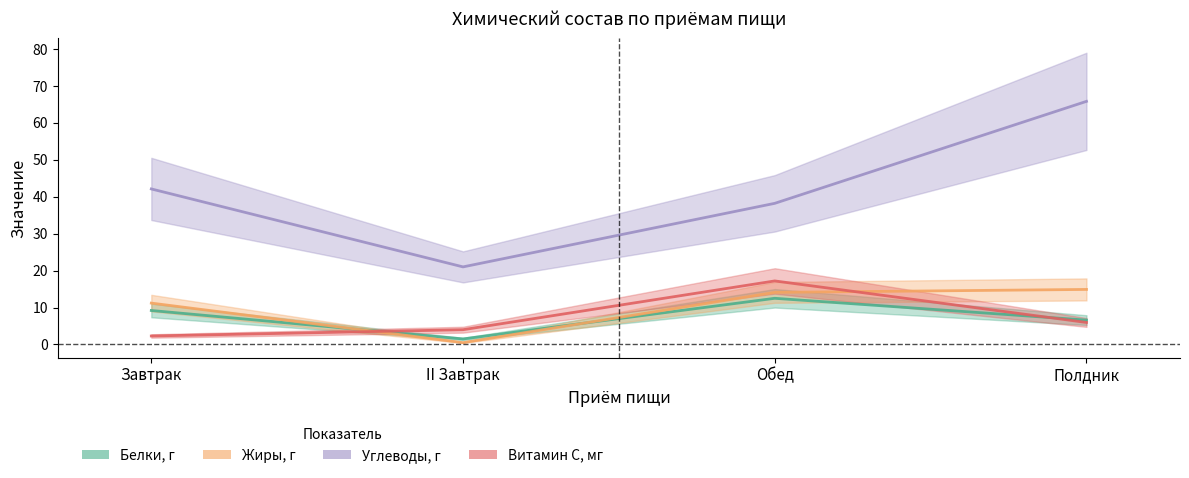

Is the value of Углеводы, г at Завтрак greater than the value of Витамин С, мг at Полдник?

Yes